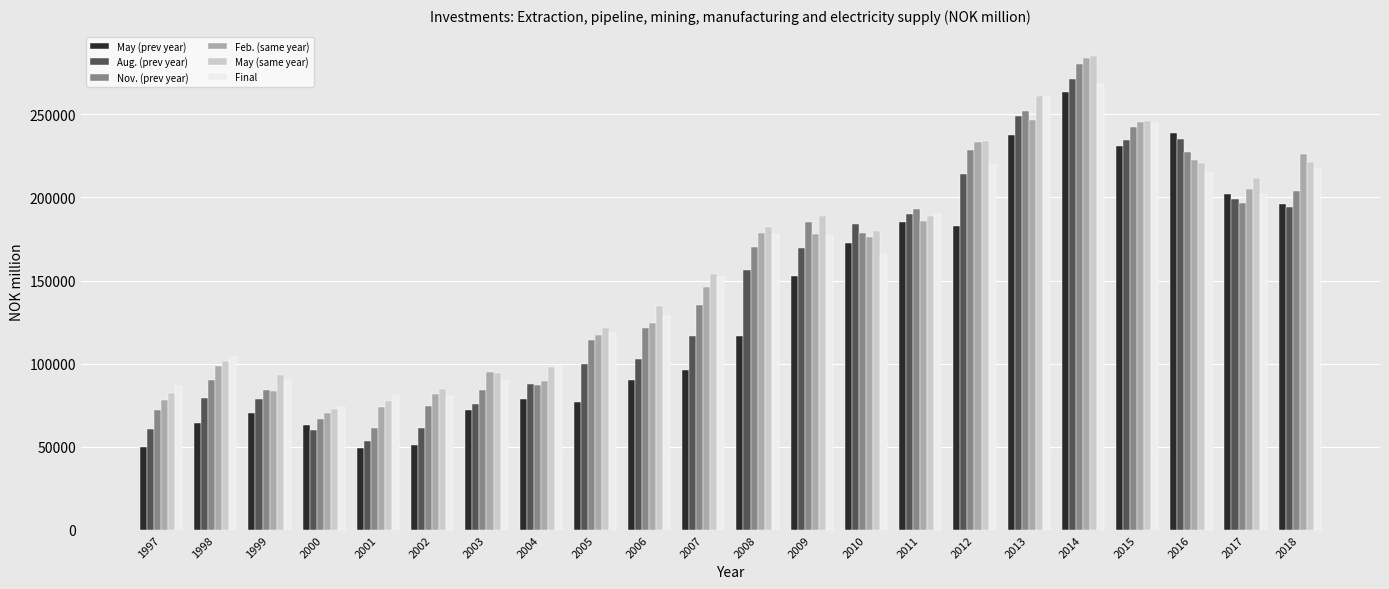

What is the maximum value shown in the chart?

285356